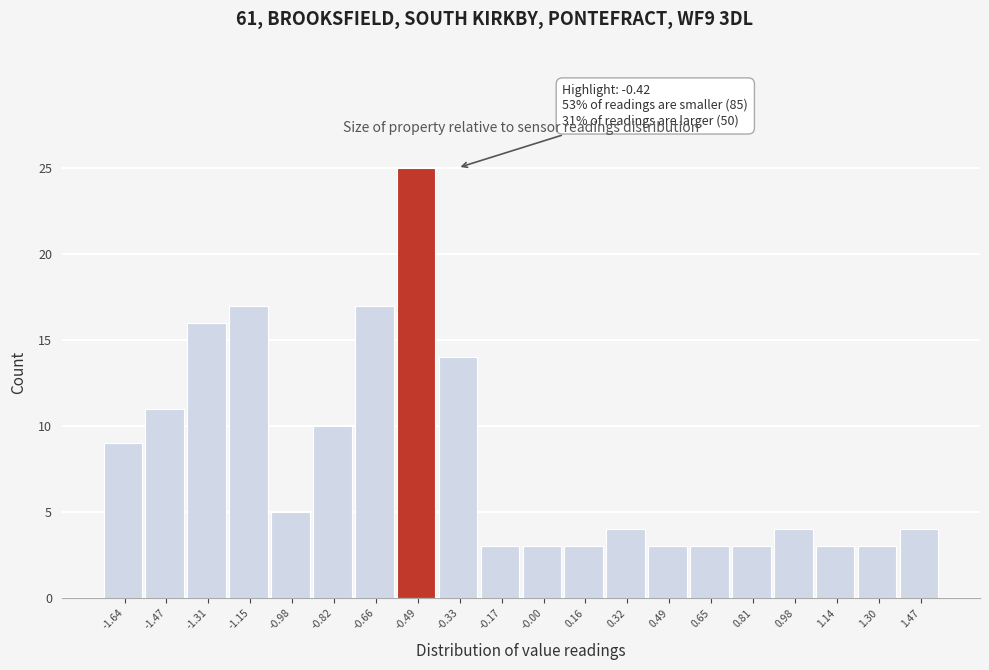

Over which range of the x-axis is the bar tallest?

-0.58 to -0.42